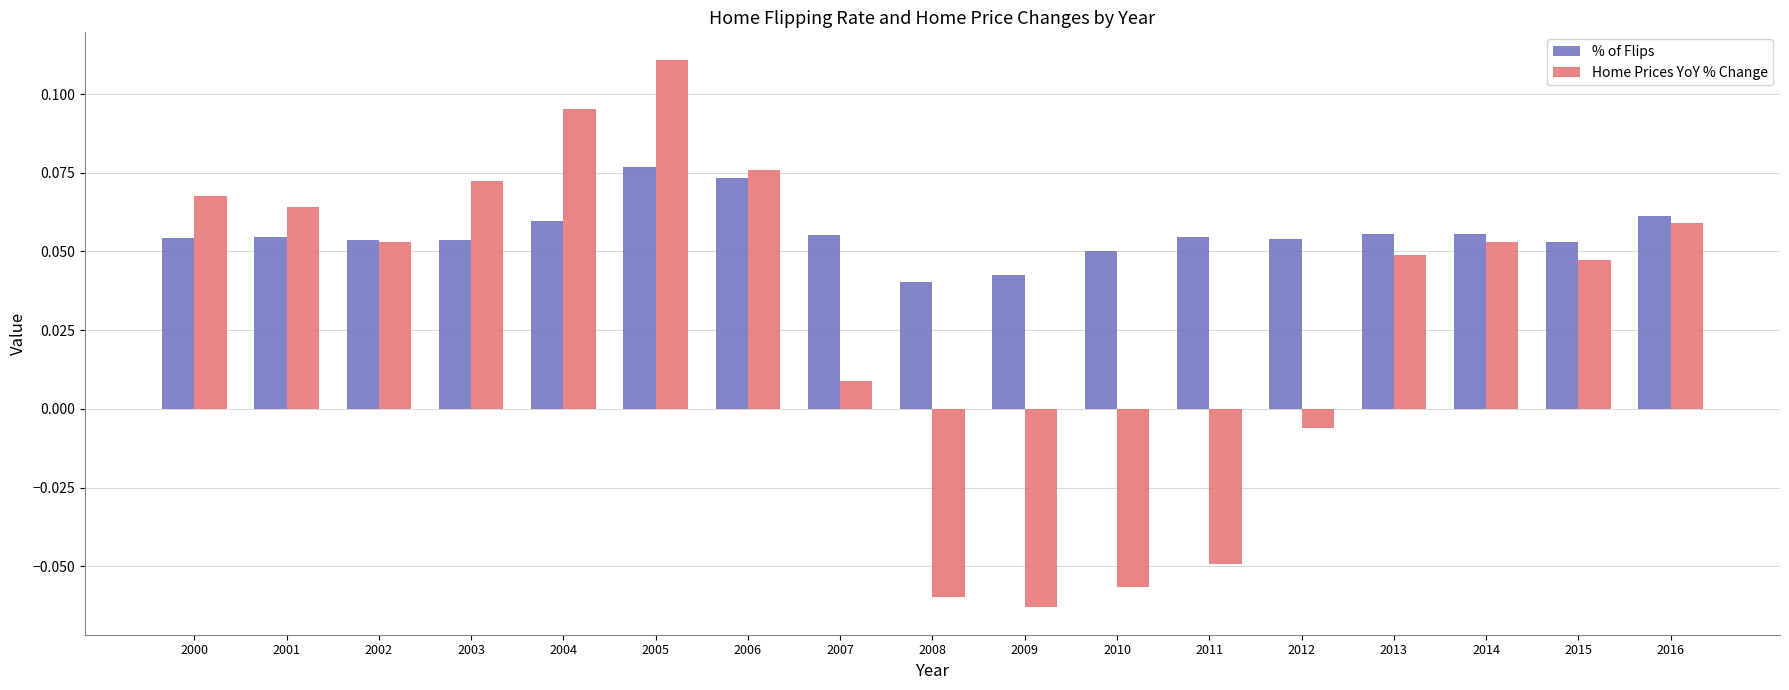

List the series in order of their overall mean, lowest first.

Home Prices YoY % Change, % of Flips